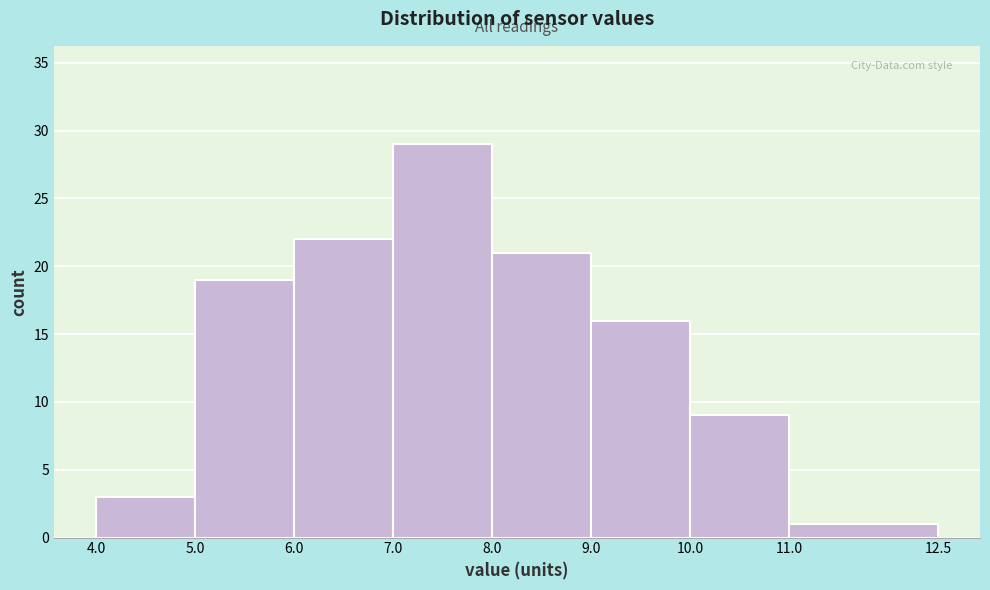

Which range on the x-axis has the tallest bar?

7.0 to 8.0